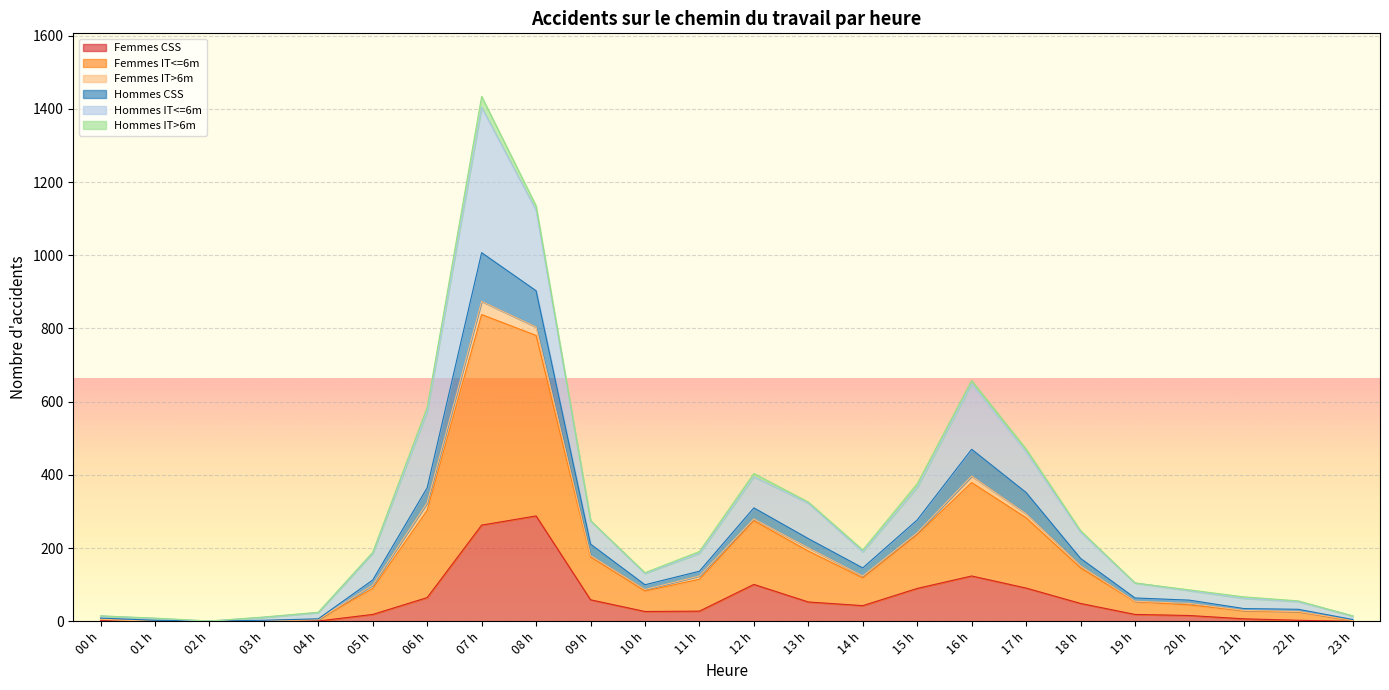

Is the value of Femmes IT<=6m at 09 h greater than the value of Femmes CSS at 03 h?

Yes